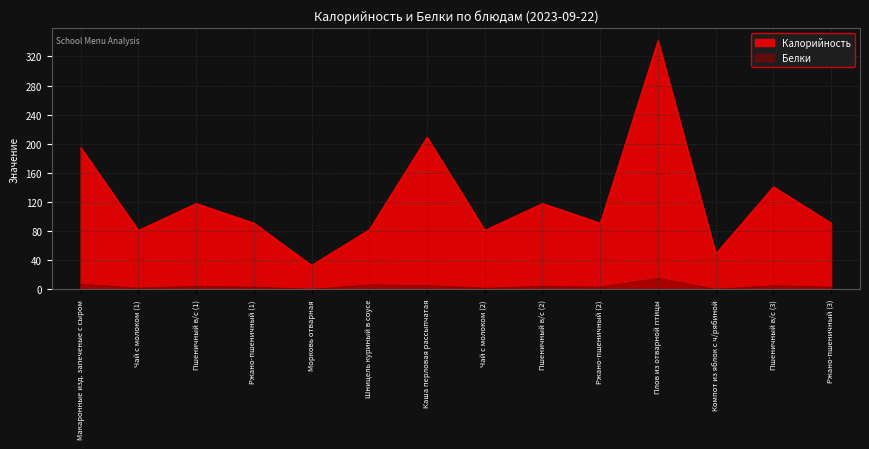

At which label does Белки reach its minimum?

Морковь отварная